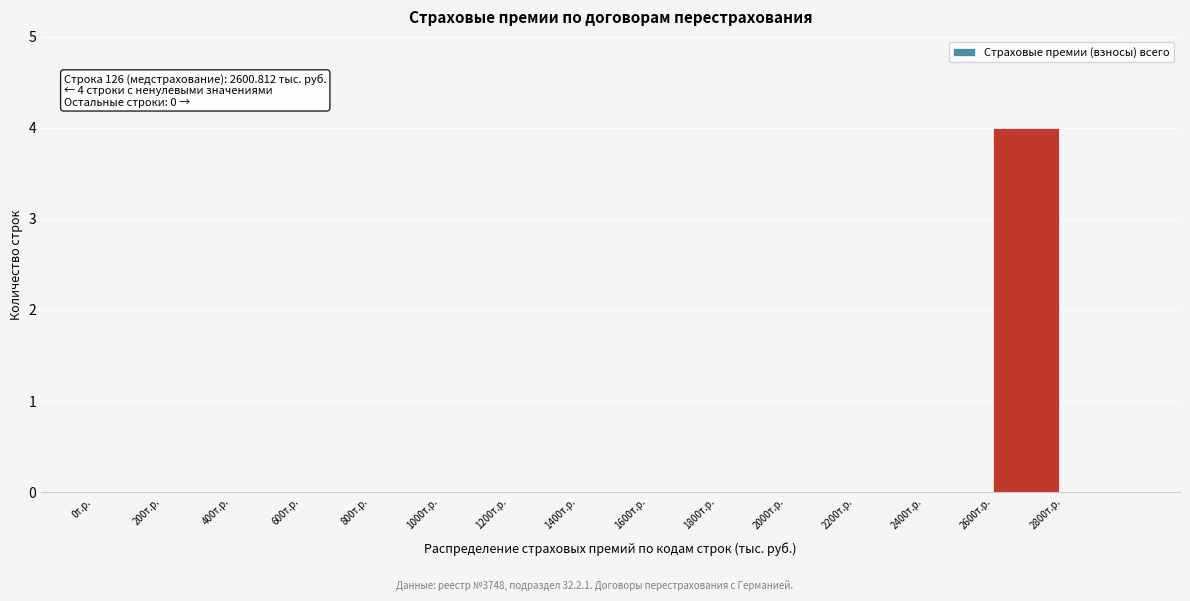

Over which range of the x-axis is the bar tallest?

2600 to 2800